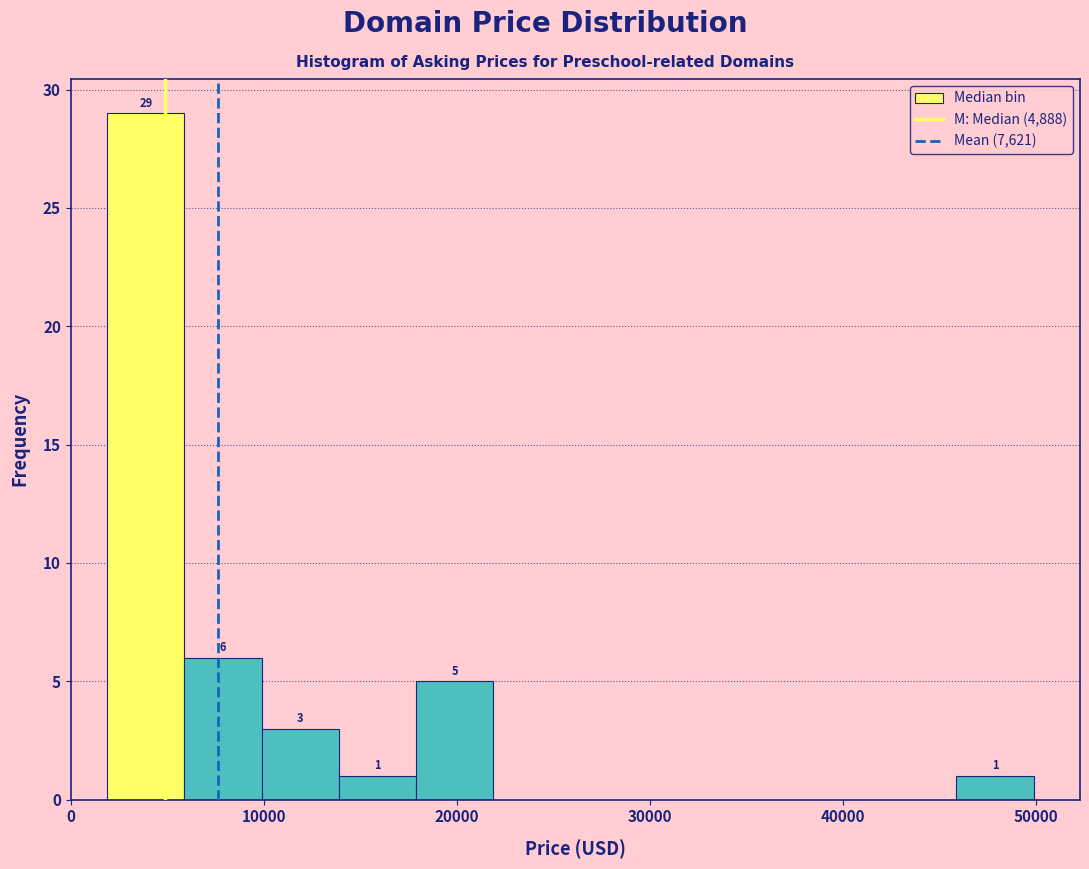

Which range on the x-axis has the tallest bar?

2000 to 6000